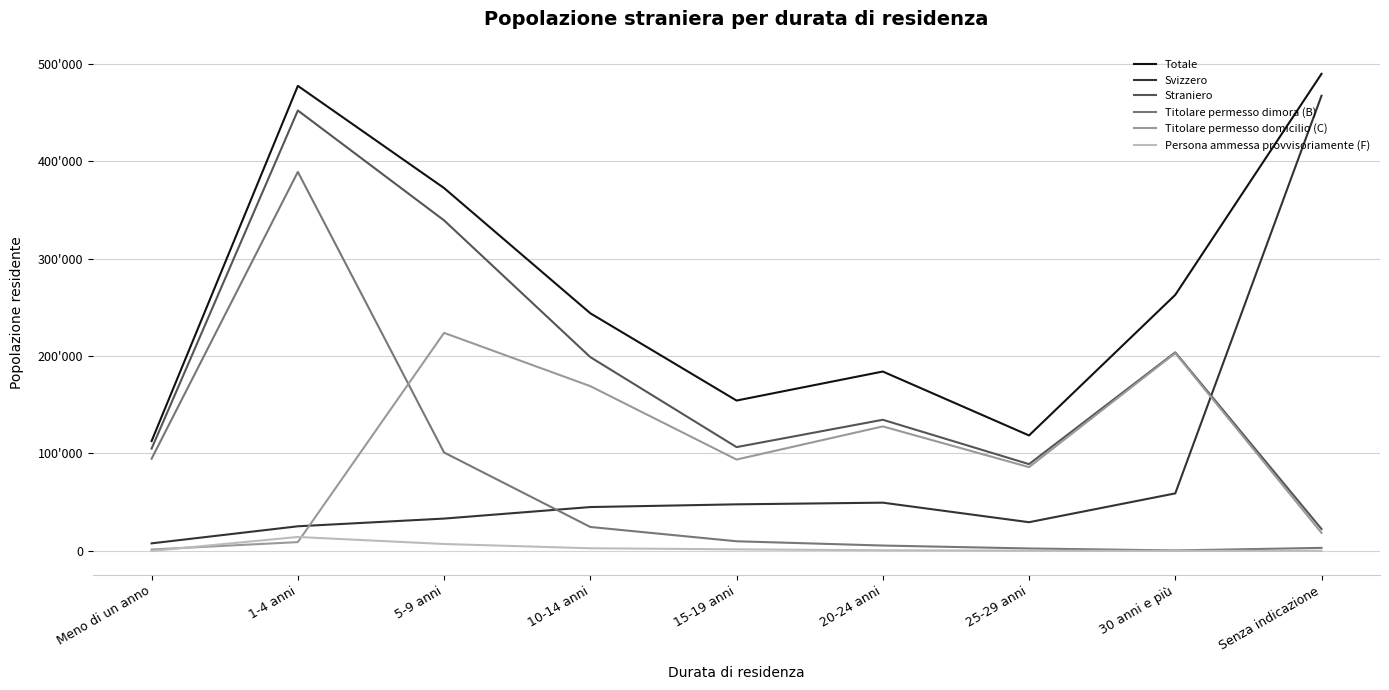

Does the chart display data point markers on the line(s)?

No